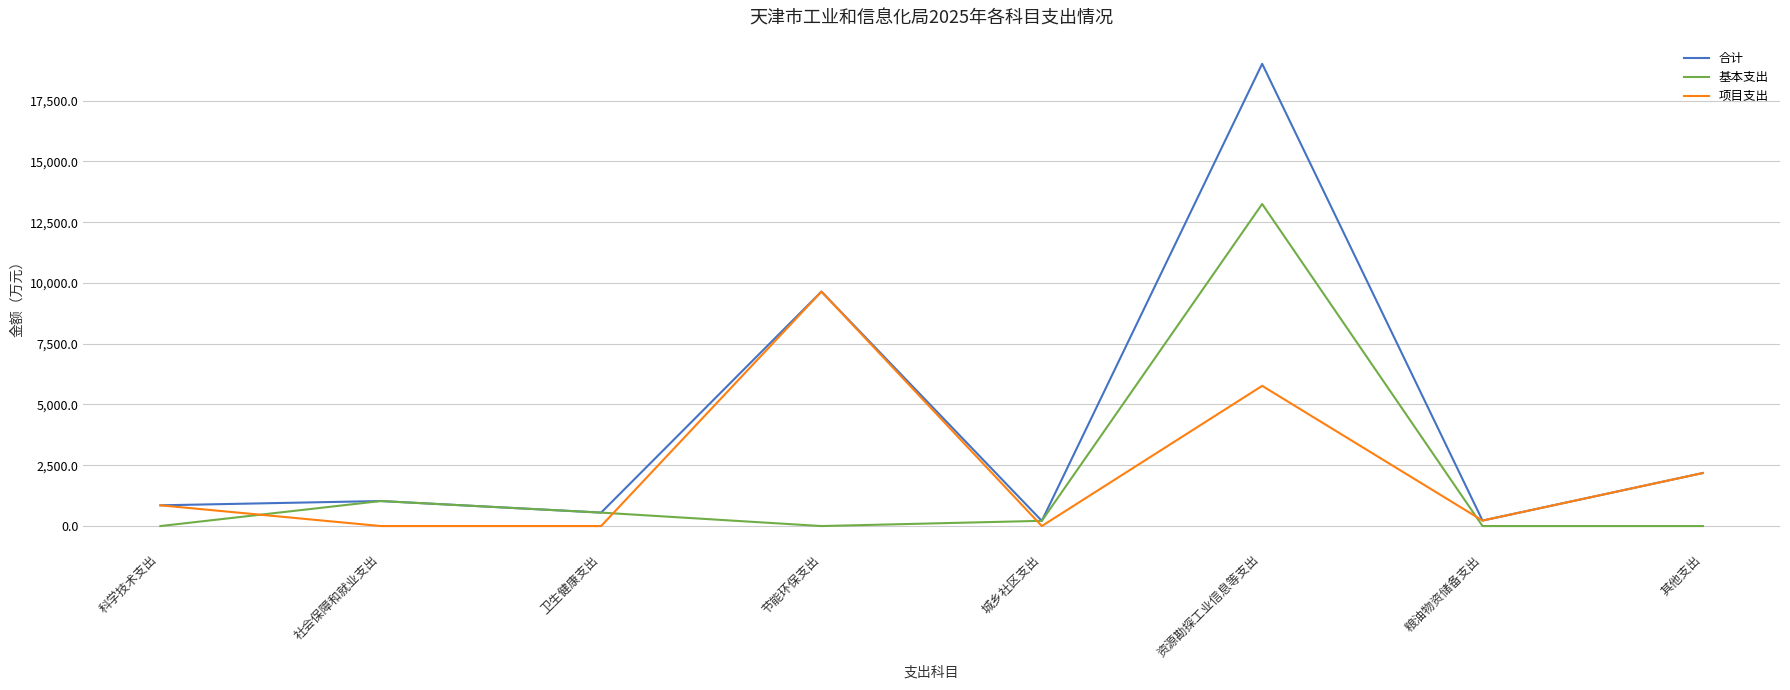

What is the difference between the maximum and second lowest values in the 项目支出 series?

9643.0